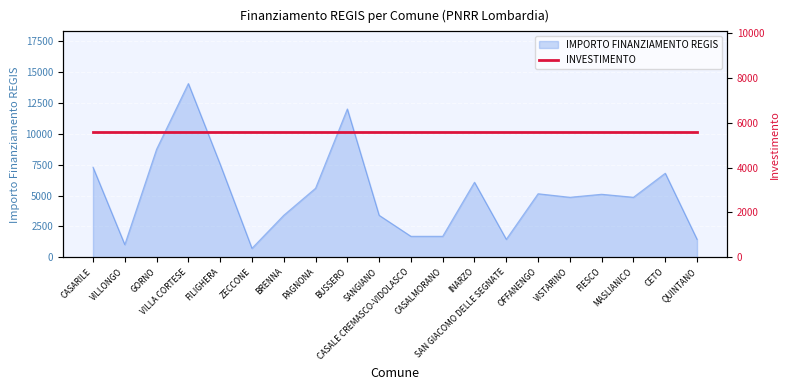

What is the change in value from GORNO to QUINTANO?

-7290